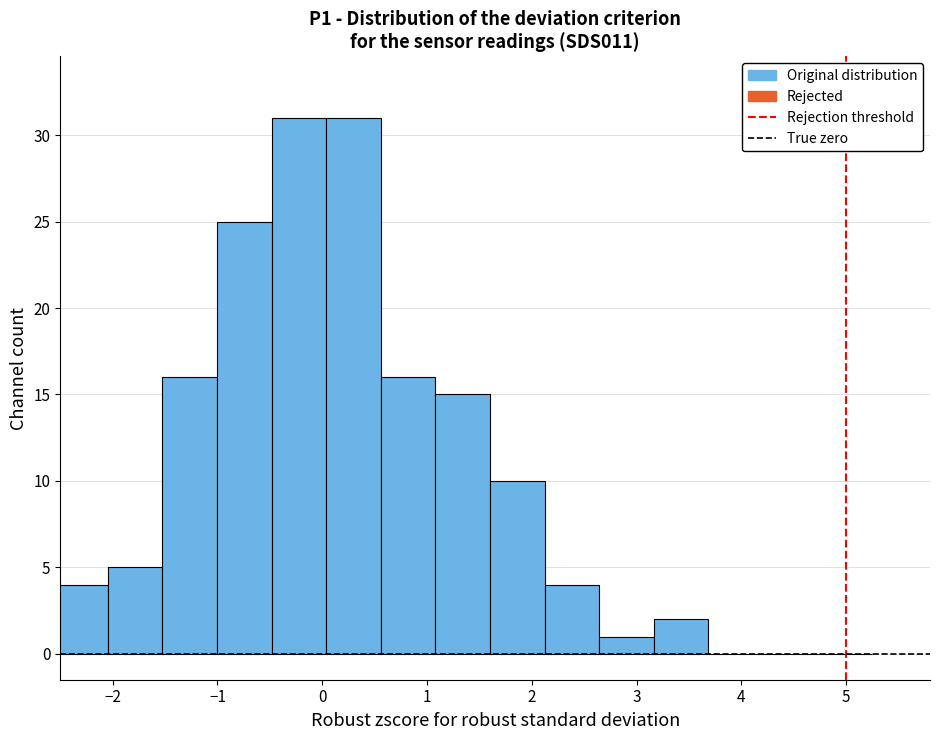

How tall is the bar that spans -1.5 to -1.0 on the x-axis? Neither the bar edges nor the heights are printed on the chart, so give them approximately, as read against the axes.

16